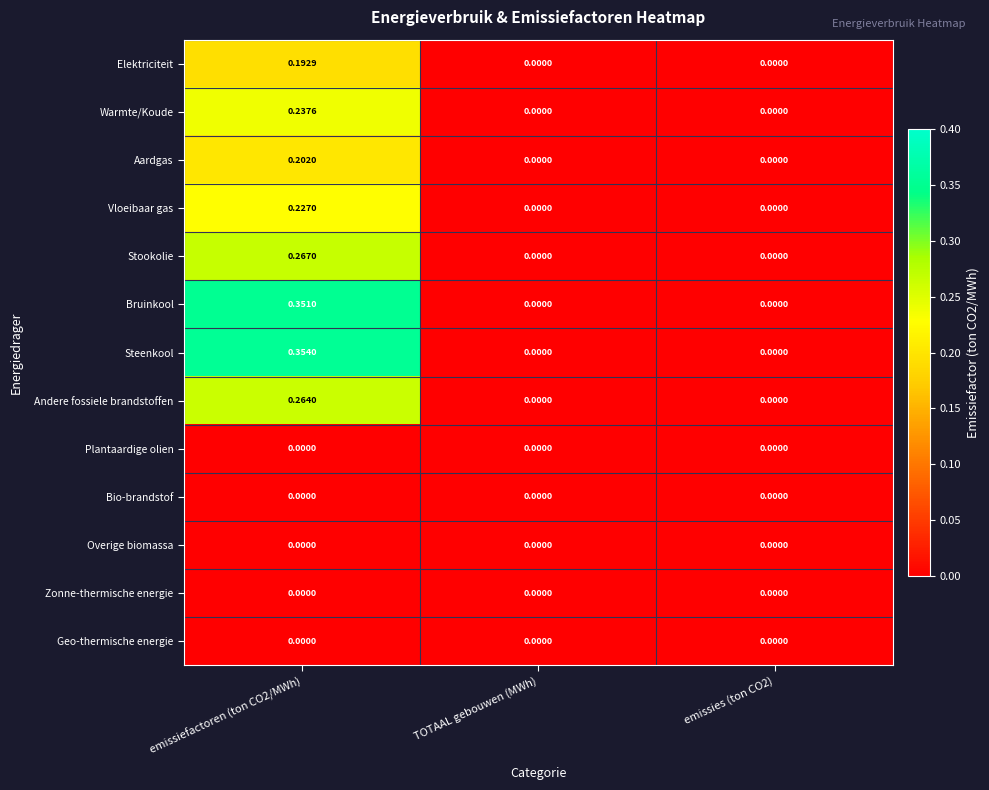

Which series has the largest total across all categories?

Steenkool